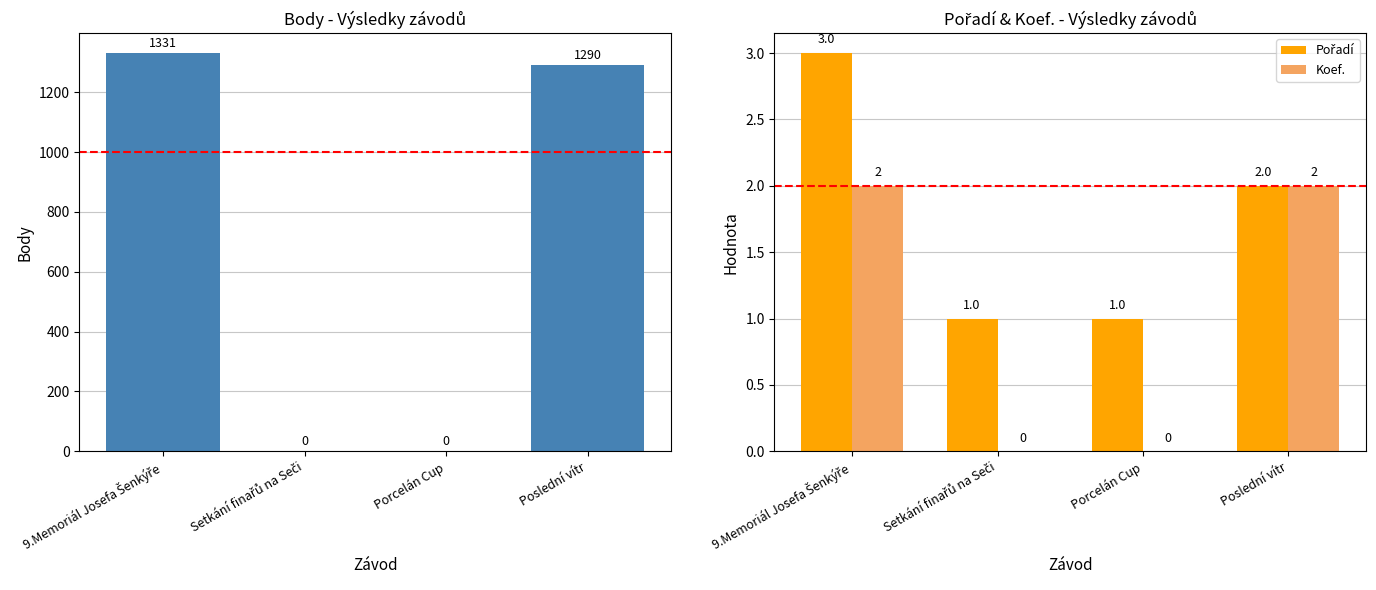

The value of Koef. at Poslední vítr is 2. True or false?

True